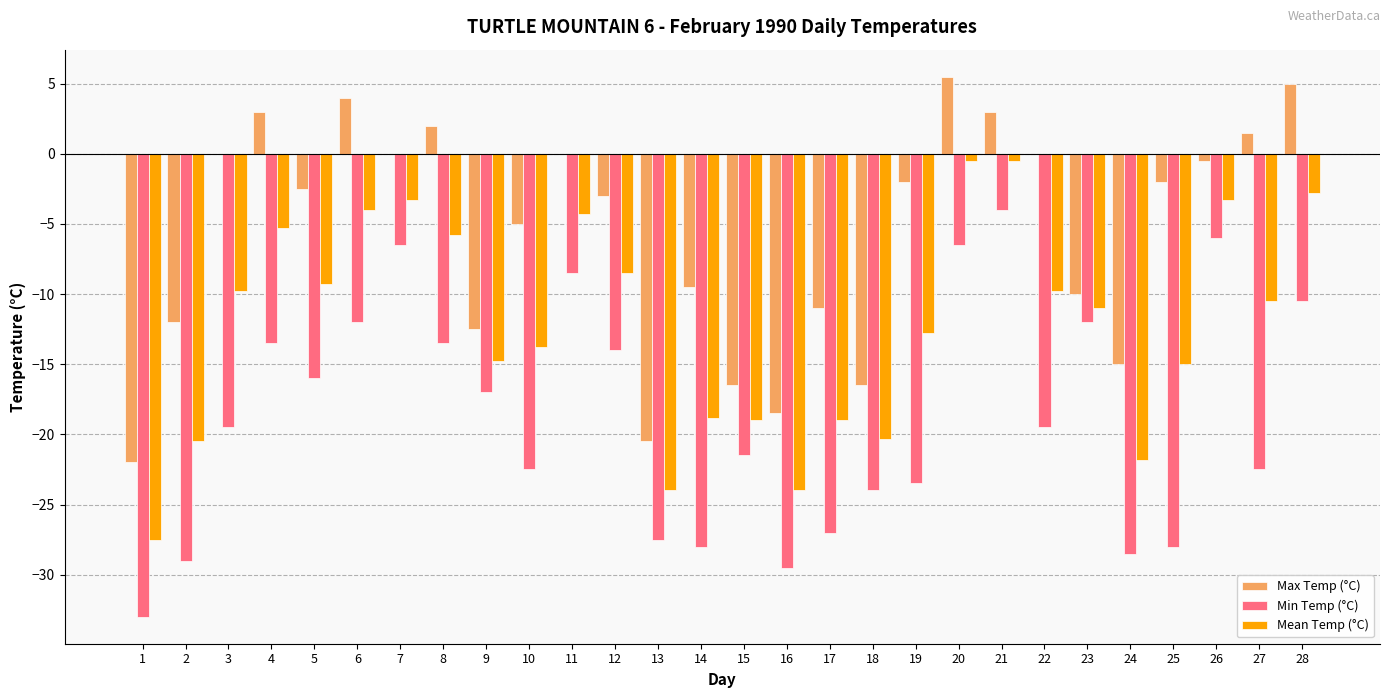

True or false: Min Temp (°C) has a value of -44.6 at 13.

False